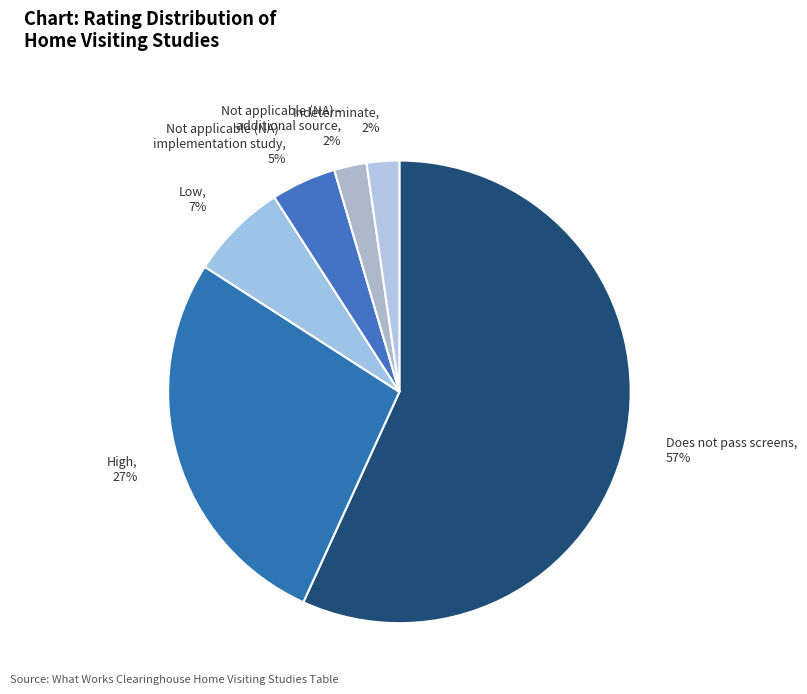

Count the number of slices in the pie.

6